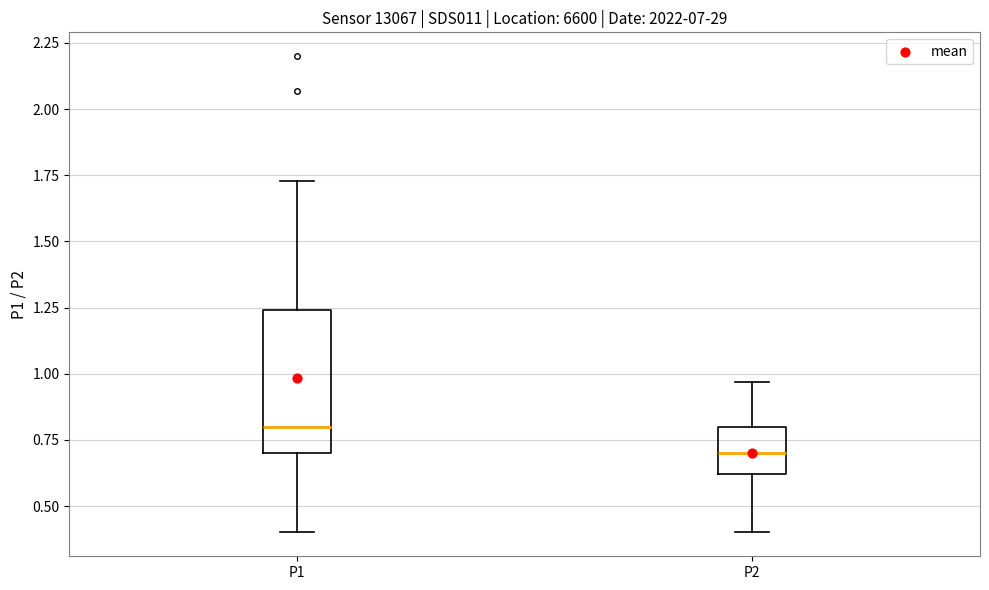

Reading left to right, read every box against the y-axis: the position of its median line, the range the box covers, and the ends of its whiskers. The values are not printed on the chart, so give them approximately, as read against the axis.

P1: median 0.80, box 0.70 to 1.25, whiskers 0.40 to 1.75
P2: median 0.70, box 0.60 to 0.80, whiskers 0.40 to 0.95